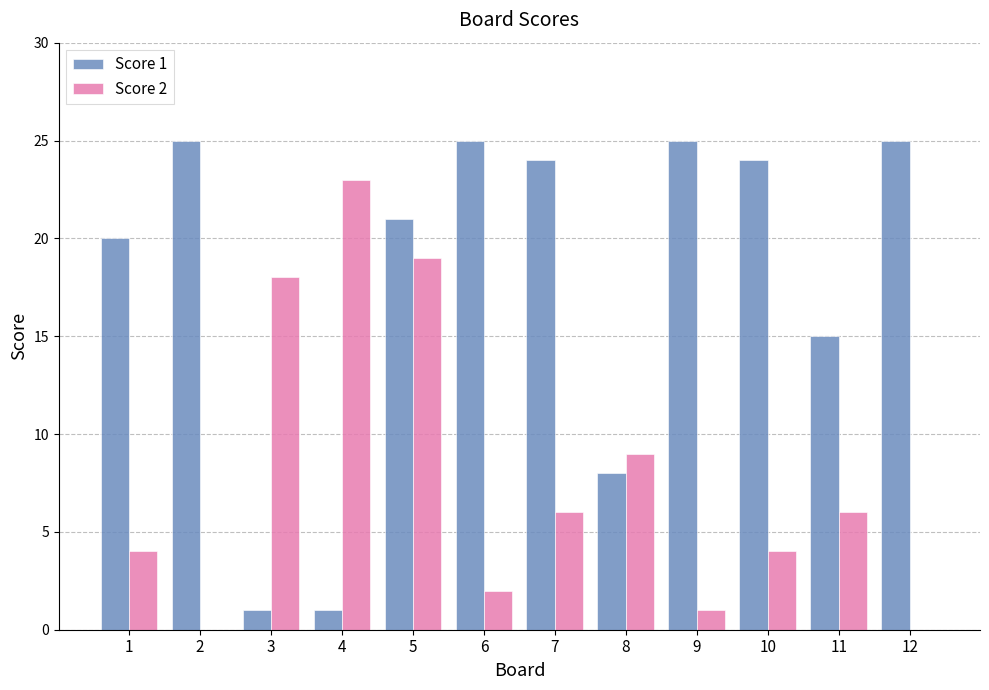

Does the chart contain stacked bars?

No